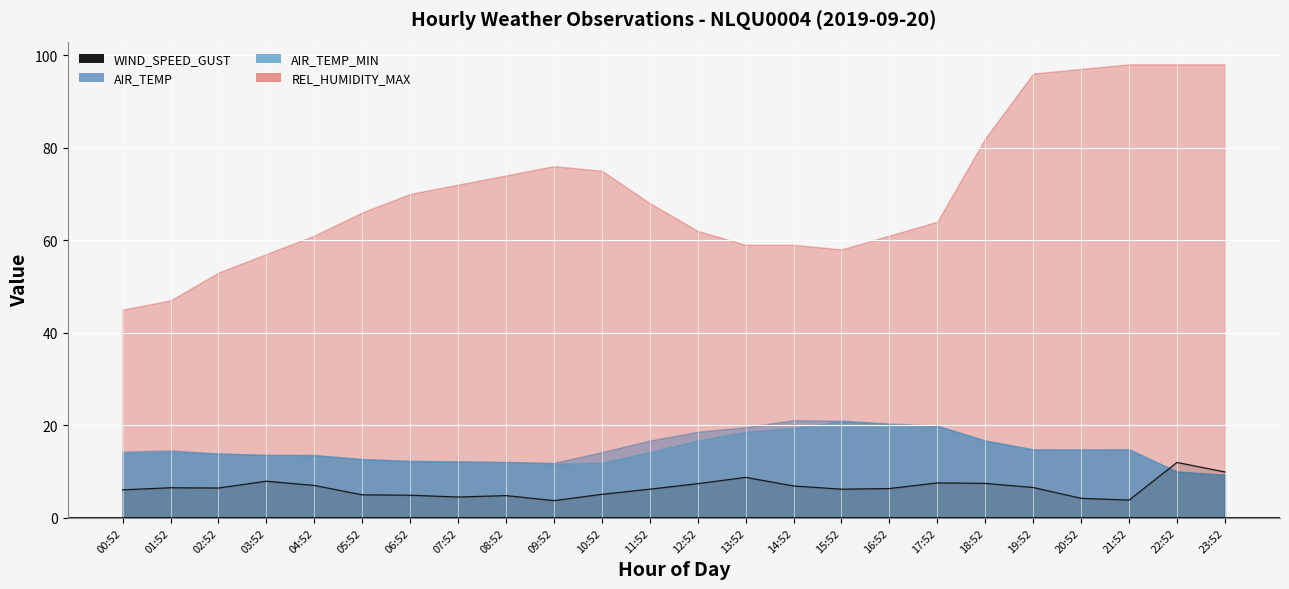

What is the difference between the maximum and minimum values?

8.2